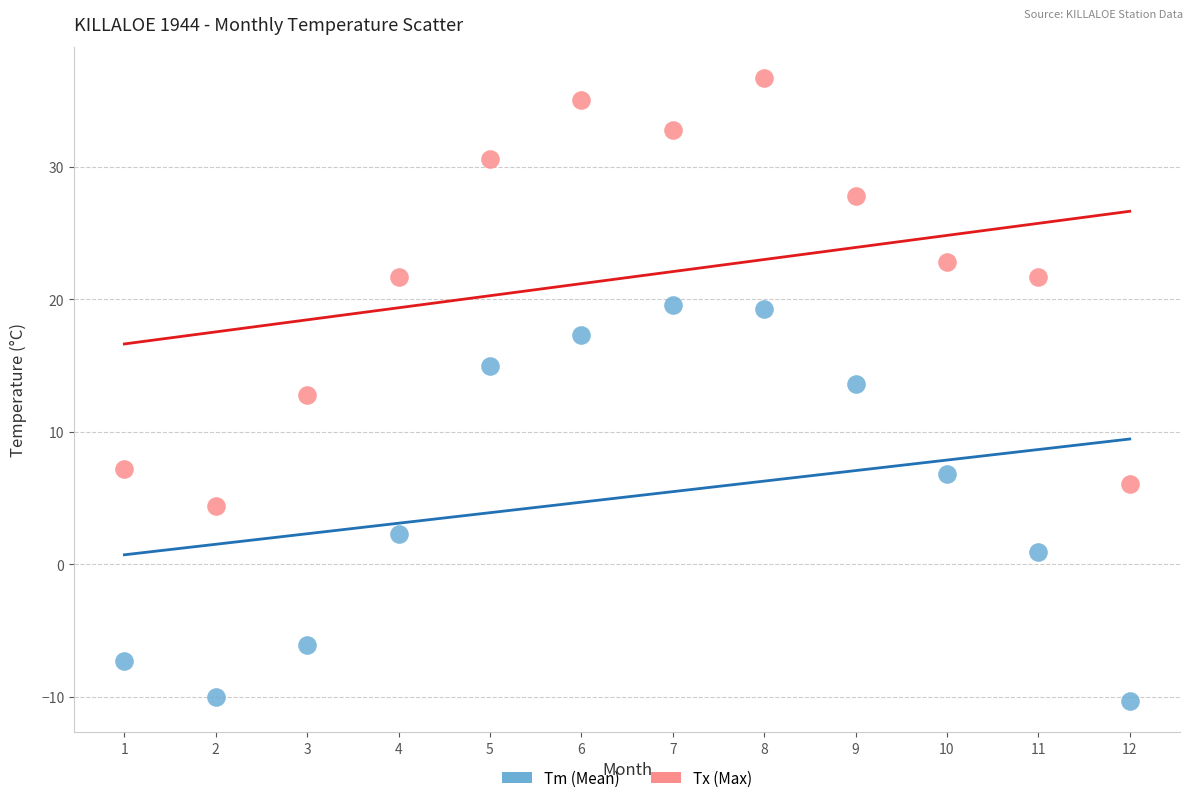

Which series has the widest spread of Y values?

Tx (Max)